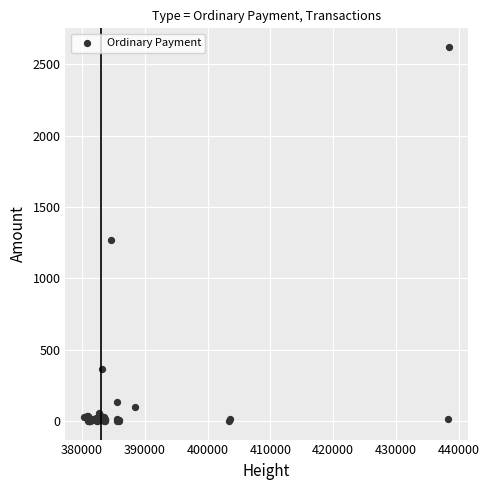

What Y value in the scatter plot is closest to 1310?

1268.4